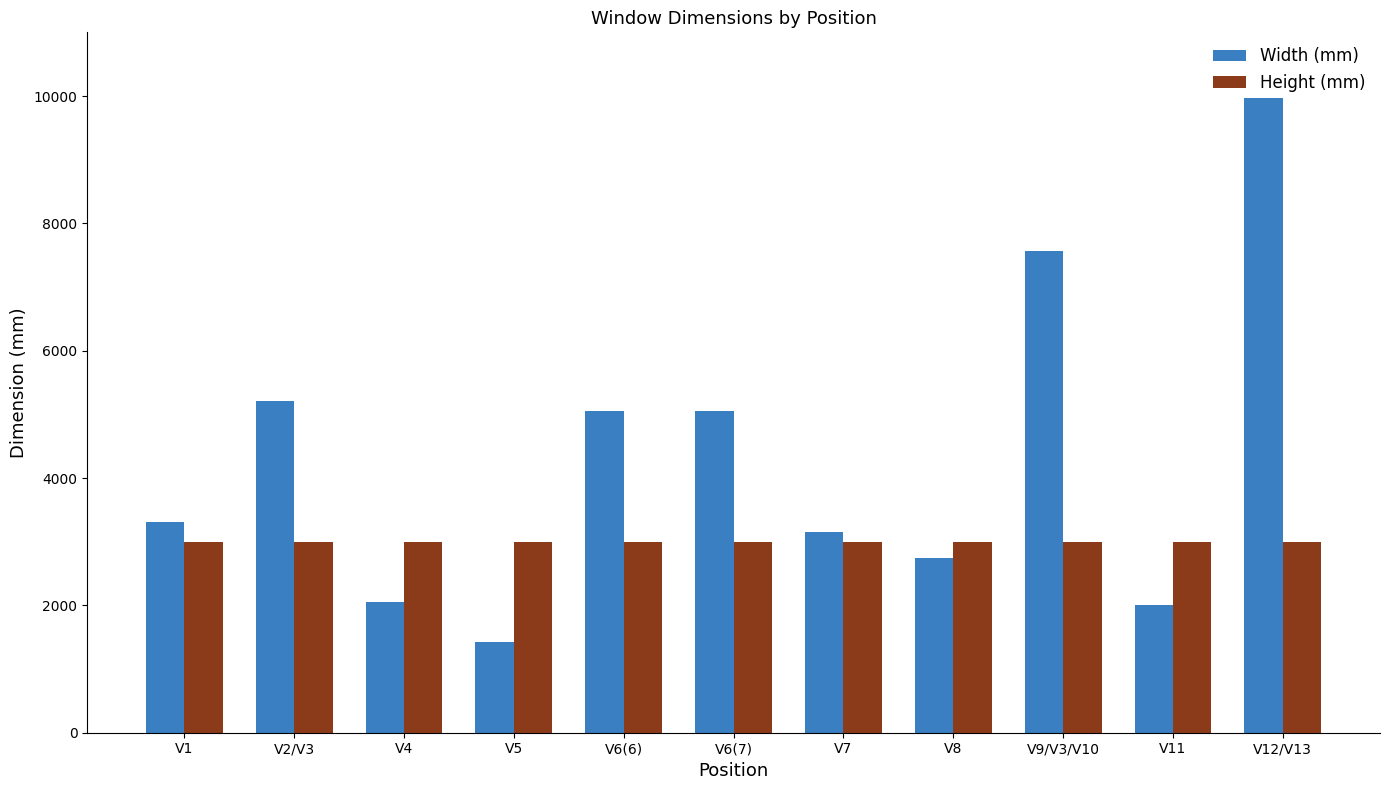

Reading left to right, transcribe all the data shown in this chart.

Width (mm): 3310	5210	2060	1420	5050	5050	3150	2740	7559	2000	9964
Height (mm): 3000	3000	3000	3000	3000	3000	3000	3000	3000	3000	3000